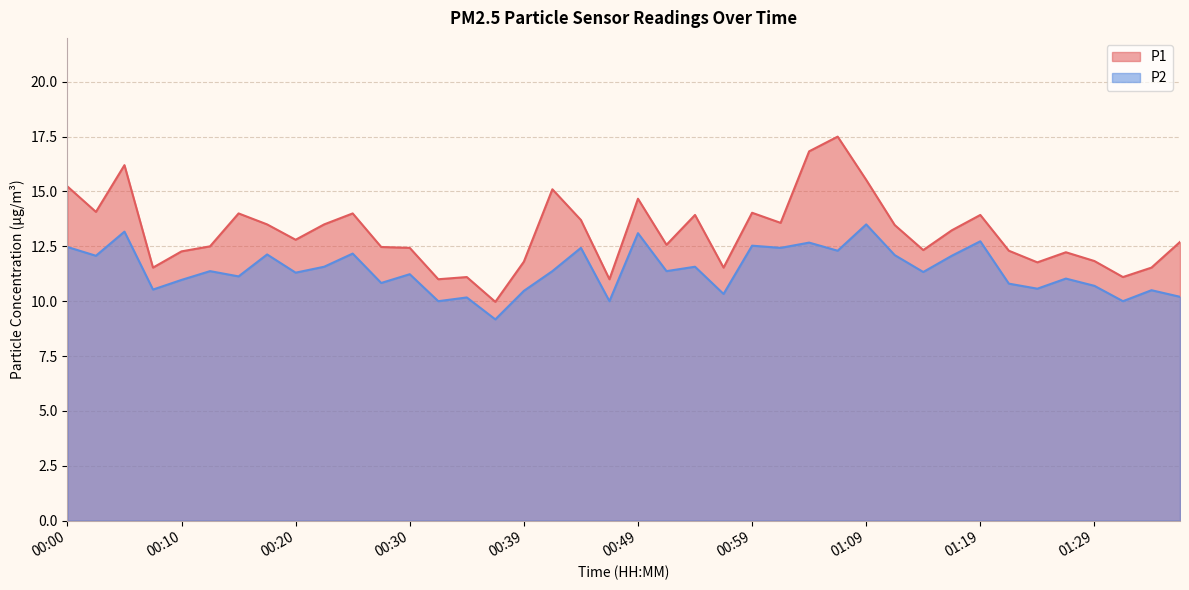

What is the difference between the maximum and minimum values in the P1 series?

7.5